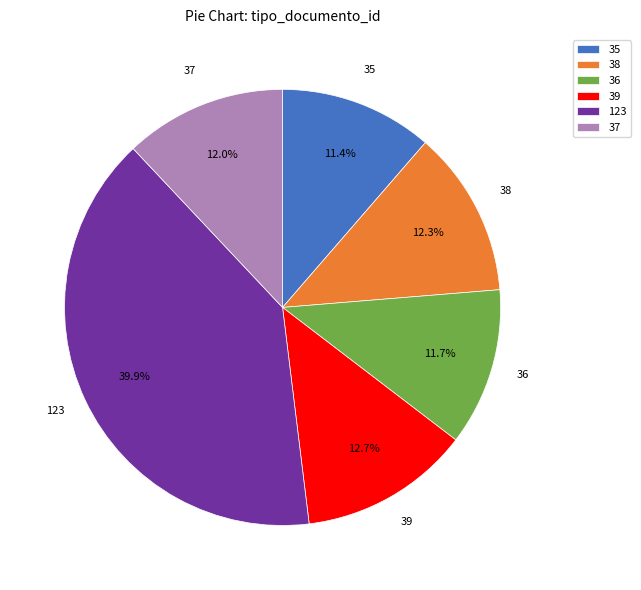

What is the largest slice in the pie chart?

123